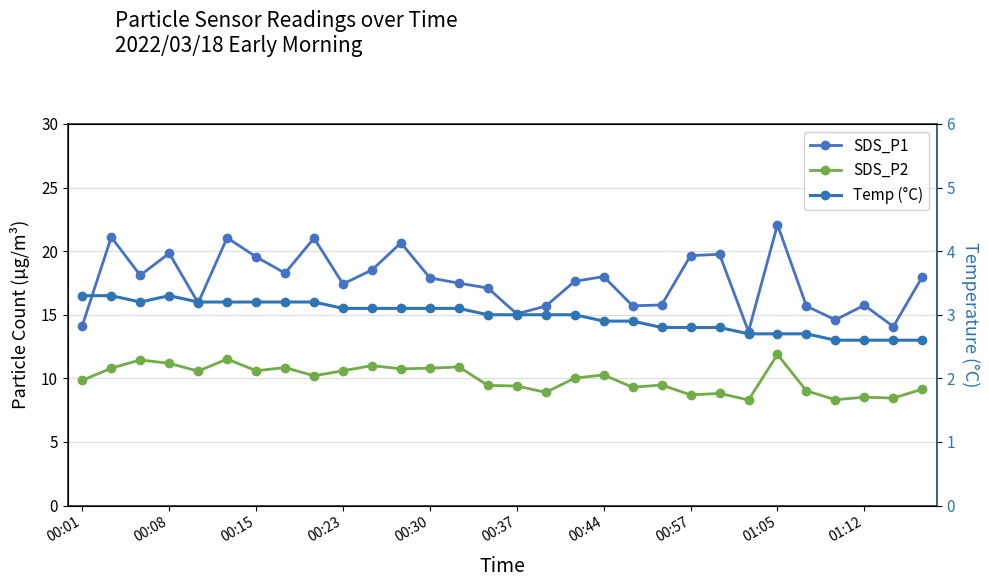

What is the average value of the SDS_P2 series?

10.0